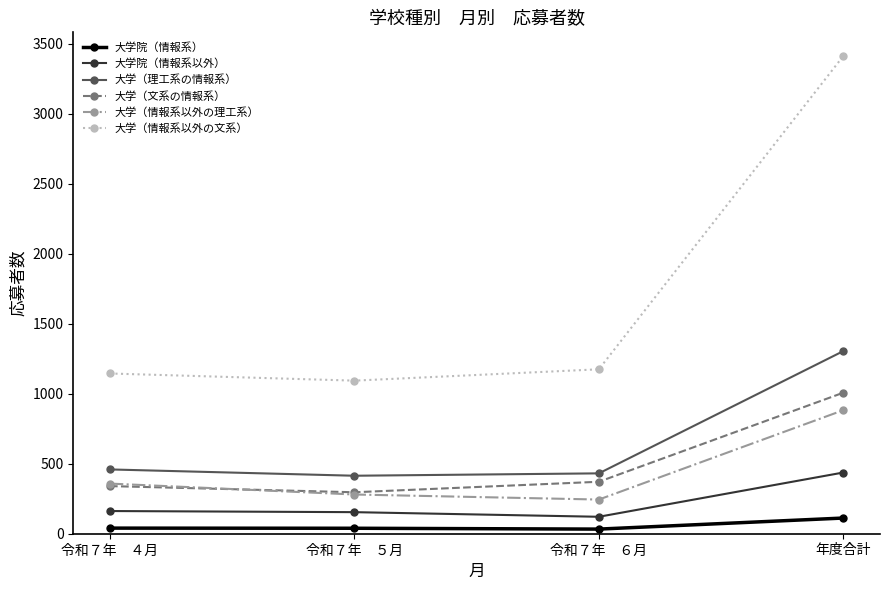

True or false: 大学（情報系以外の文系） and 大学院（情報系以外） cross at least once.

False